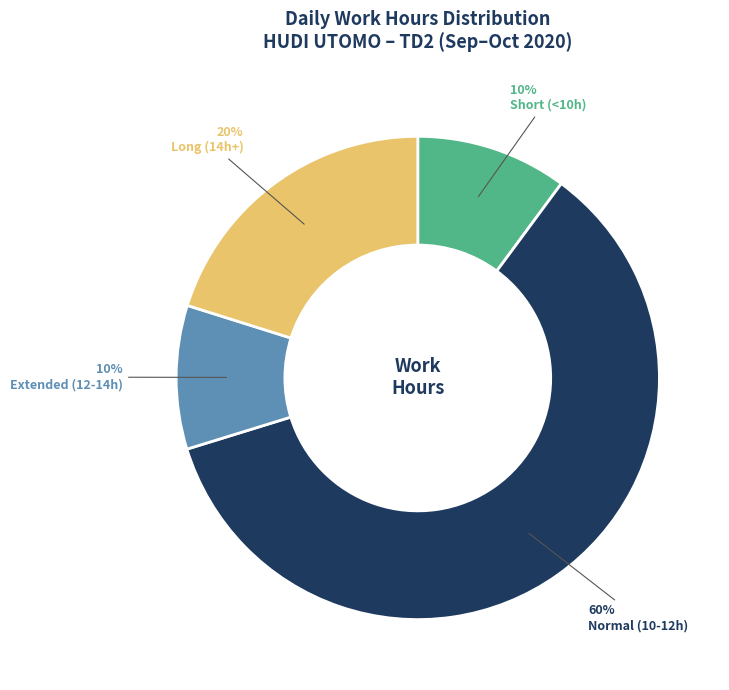

Combined, do Normal (10-12h) and Short (<10h) account for over 50%?

Yes